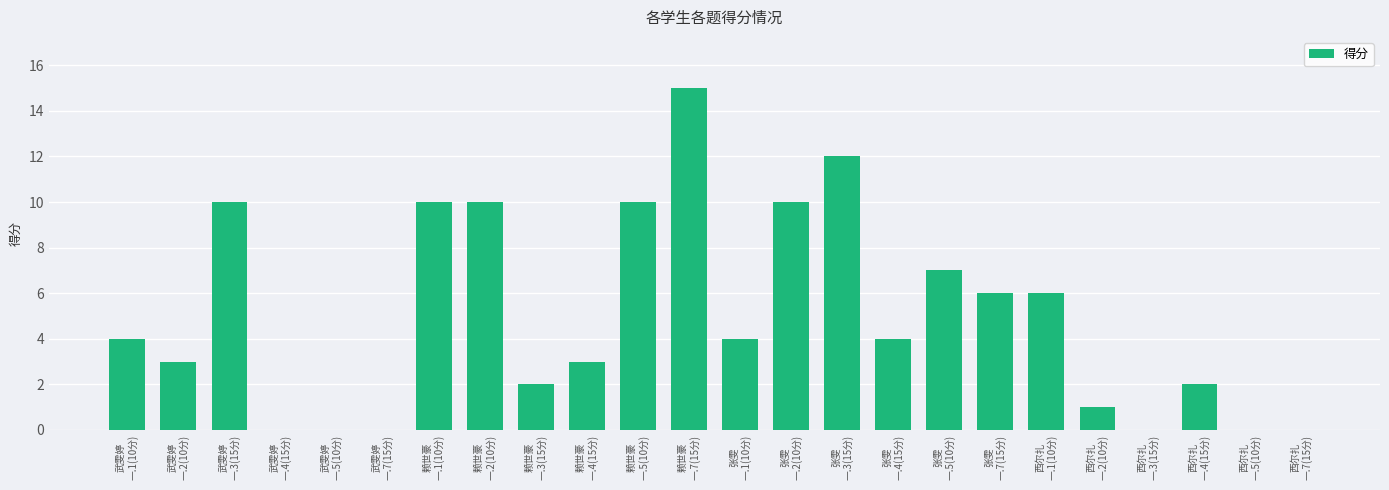

Between 张雯
一.1(10分) and 西尔扎
一.7(15分), which is larger?

张雯
一.1(10分)